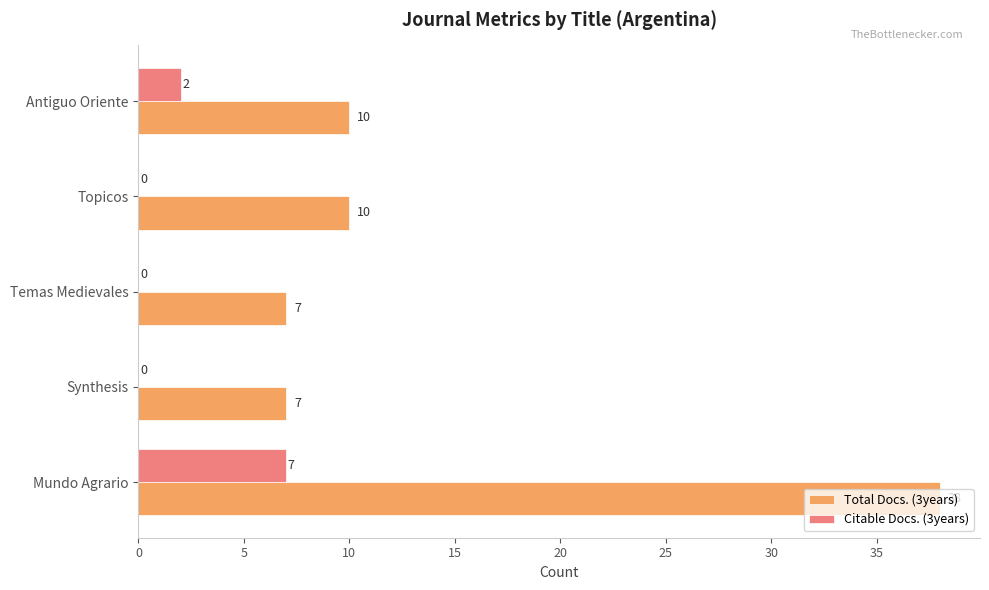

What is the sum of all Total Docs. (3years) values?

72